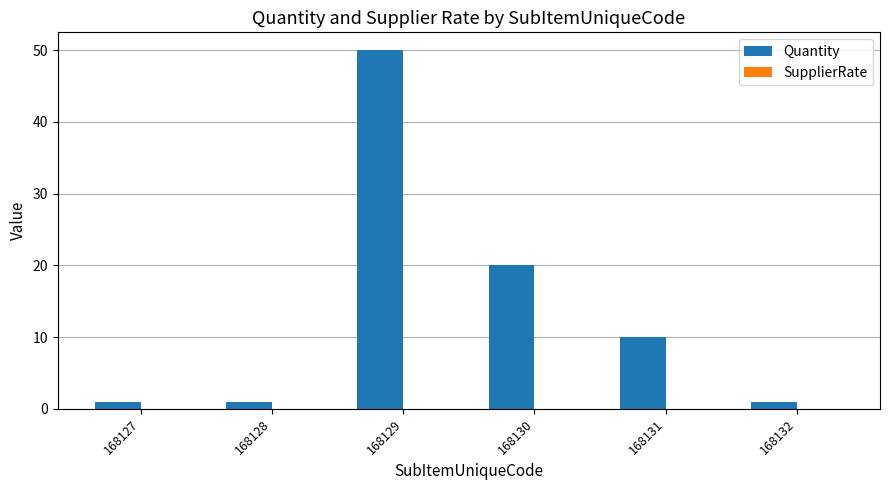

What is the greatest value displayed?

50